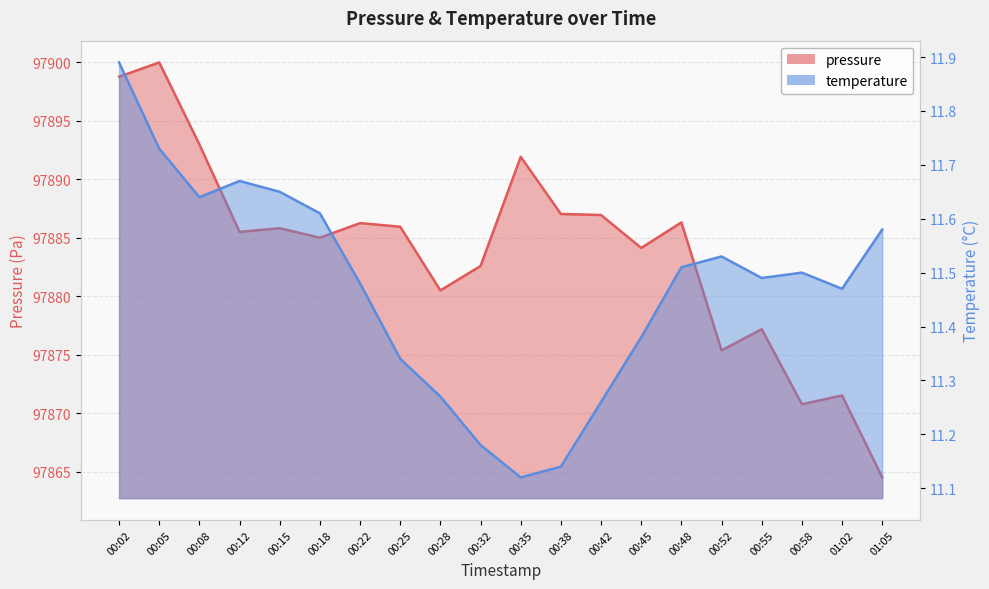

True or false: temperature and pressure cross at least once.

False